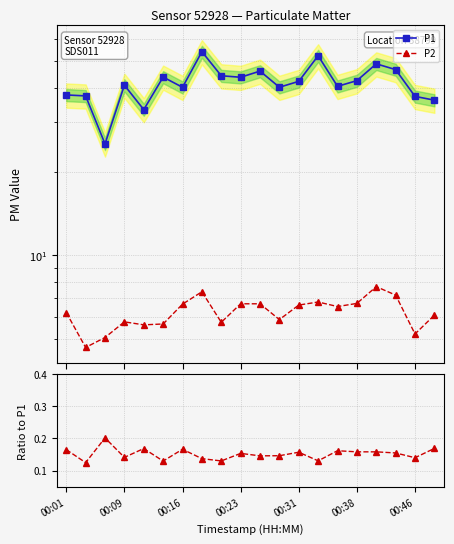

What is the sum of all P1 values?

831.4